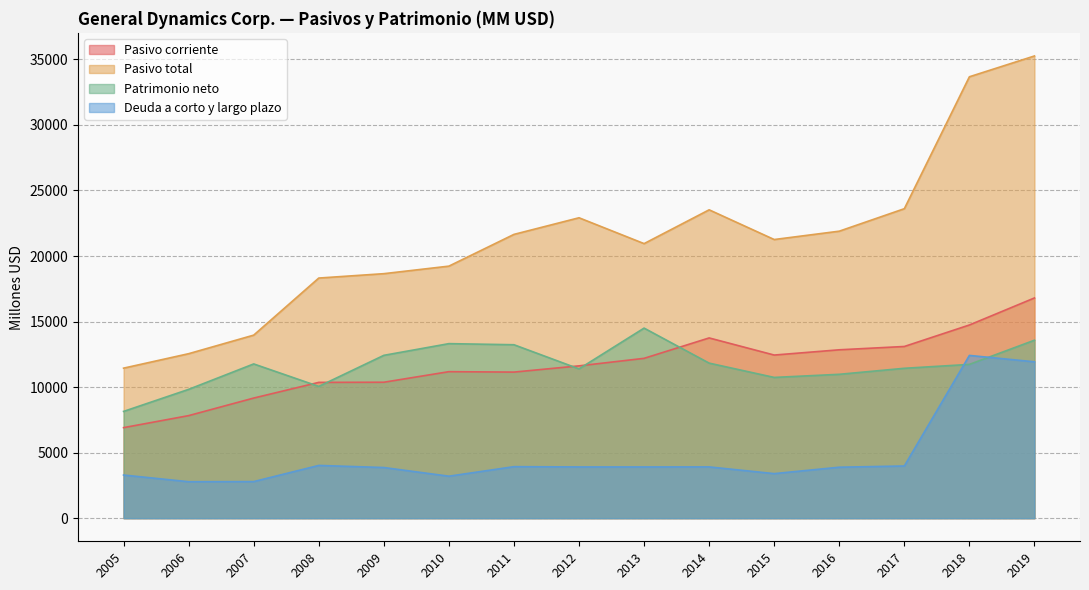

At 2009, list the series in order from largest to smallest.

Pasivo total, Patrimonio neto, Pasivo corriente, Deuda a corto y largo plazo